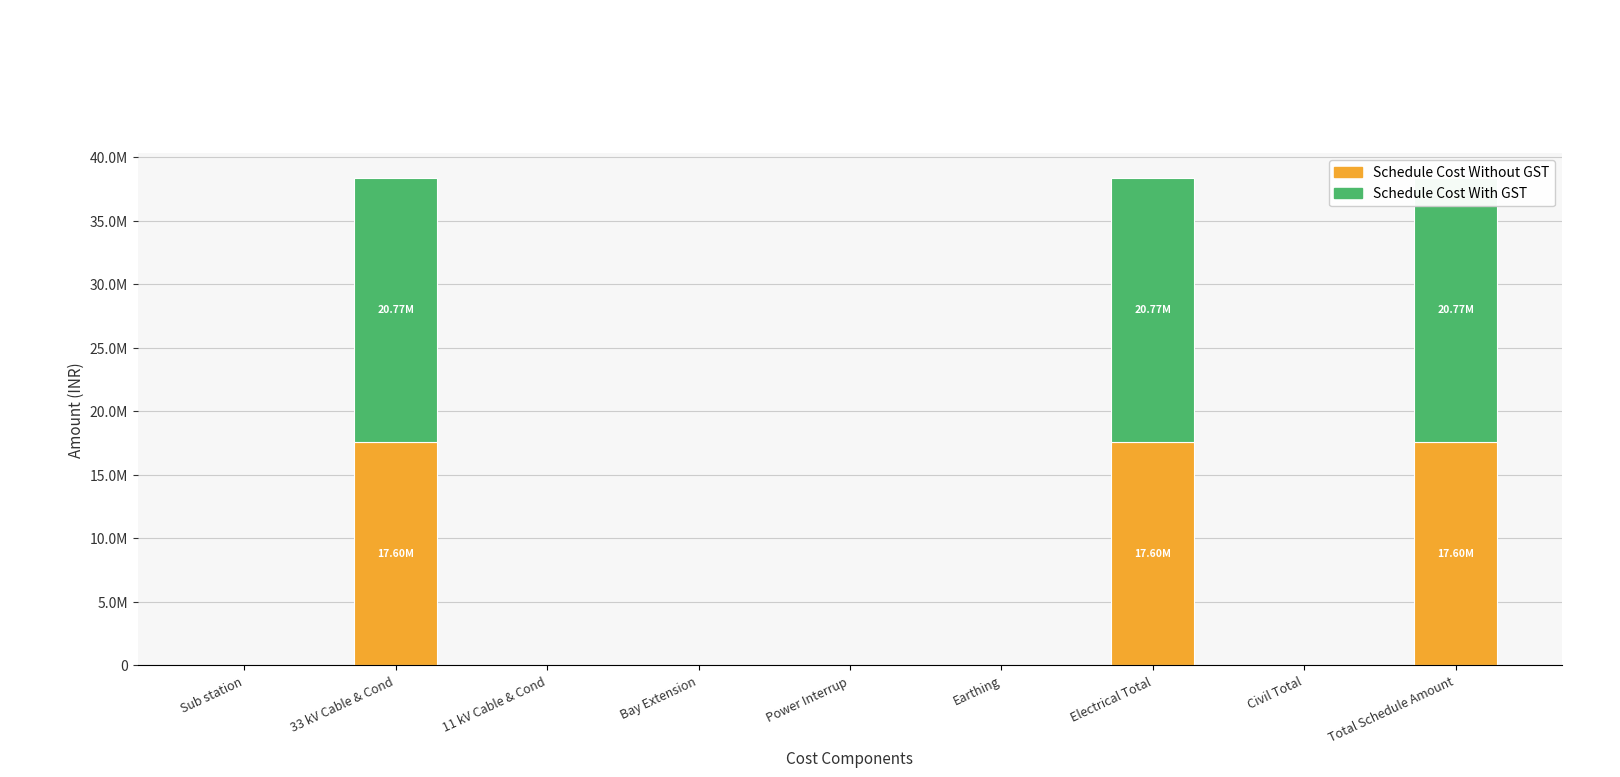

Reading left to right, what are all the values shown in this chart?

Schedule Cost Without GST: Sub station=0.0	33 kV Cable & Cond=17603875.2	11 kV Cable & Cond=0.0	Bay Extension=0.0	Power Interrup=0.0	Earthing=0.0	Electrical Total=17603875.2	Civil Total=0.0	Total Schedule Amount=17603875.2
Schedule Cost With GST: Sub station=0.0	33 kV Cable & Cond=20772572.7	11 kV Cable & Cond=0.0	Bay Extension=0.0	Power Interrup=0.0	Earthing=0.0	Electrical Total=20772572.7	Civil Total=0.0	Total Schedule Amount=20772572.7